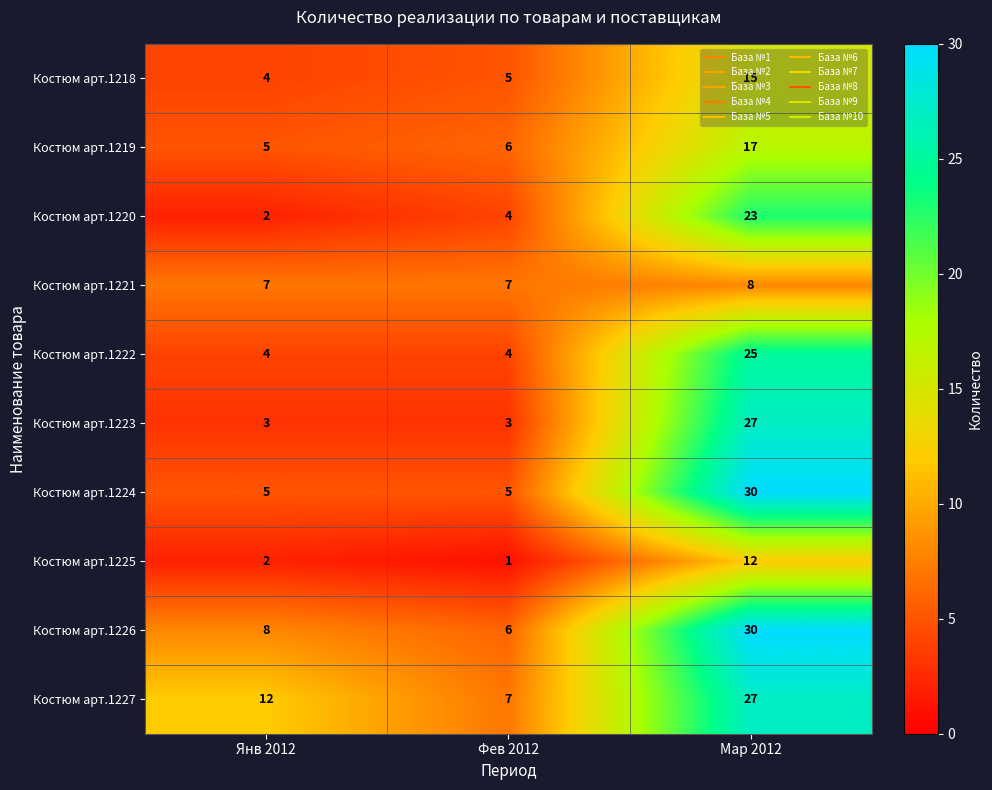

Which series has the largest total across all categories?

Костюм арт.1227